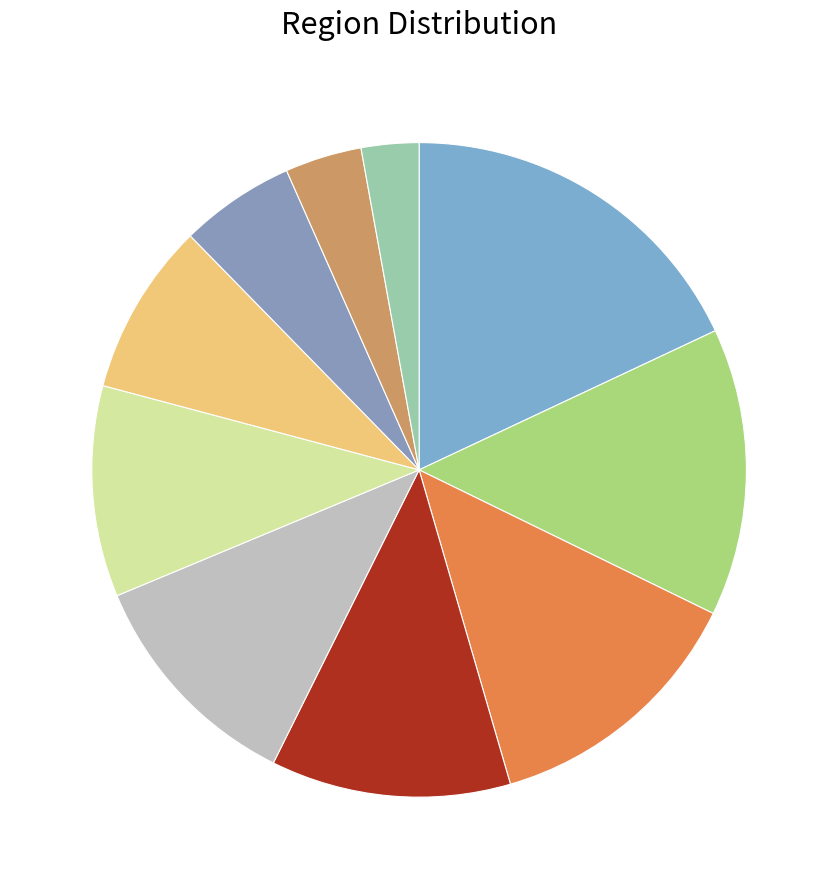

How many slices are in this pie chart?

10